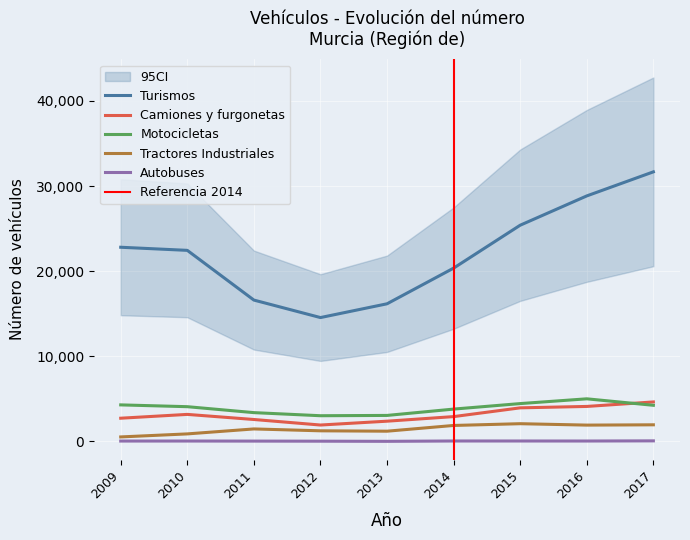

Reading left to right, extract all data points from this chart.

Turismos: 2009=22814	2010=22449	2011=16609	2012=14554	2013=16172	2014=20362	2015=25404	2016=28845	2017=31672
Camiones y furgonetas: 2009=2731	2010=3179	2011=2580	2012=1930	2013=2382	2014=2920	2015=3949	2016=4114	2017=4643
Motocicletas: 2009=4296	2010=4085	2011=3387	2012=3023	2013=3058	2014=3802	2015=4449	2016=5009	2017=4247
Tractores Industriales: 2009=532	2010=888	2011=1471	2012=1251	2013=1206	2014=1880	2015=2086	2016=1921	2017=1956
Autobuses: 2009=48	2010=50	2011=42	2012=32	2013=15	2014=55	2015=54	2016=51	2017=70